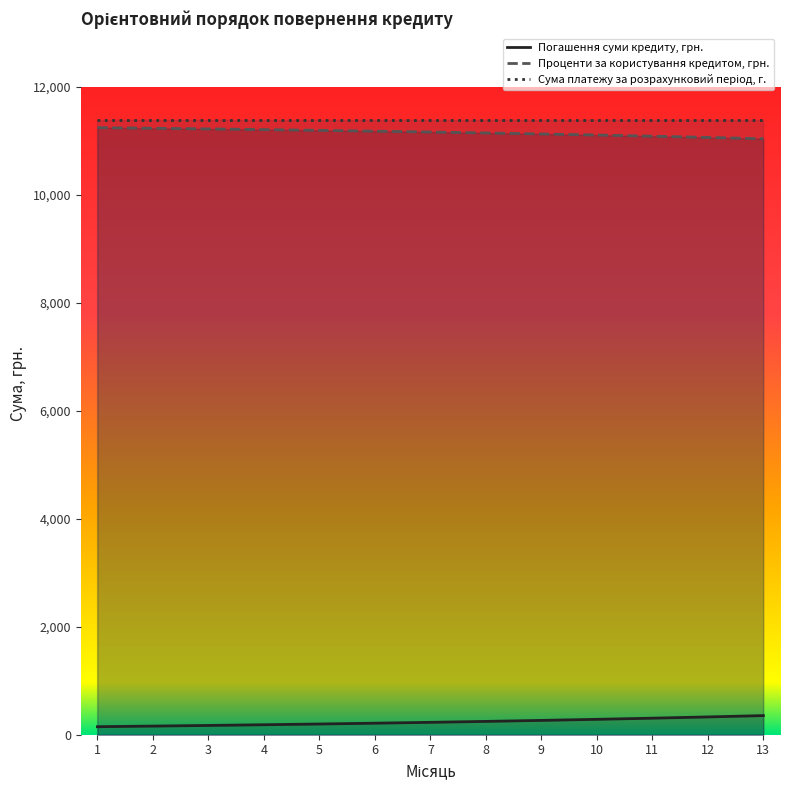

The Проценти за користування кредитом, грн. series shows 19622.7 at 5. True or false?

False